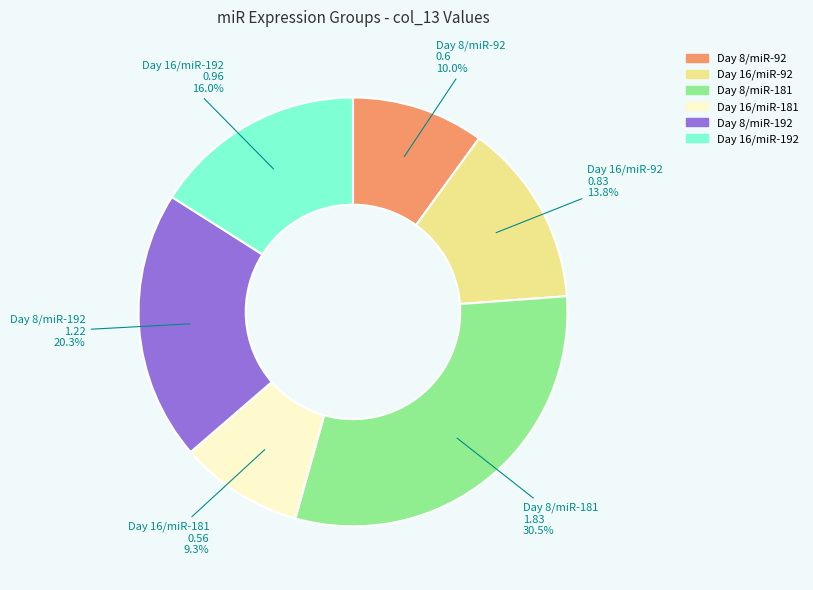

To the nearest percent, what is the combined percentage of Day 16/miR-92 and Day 16/miR-181?

23%